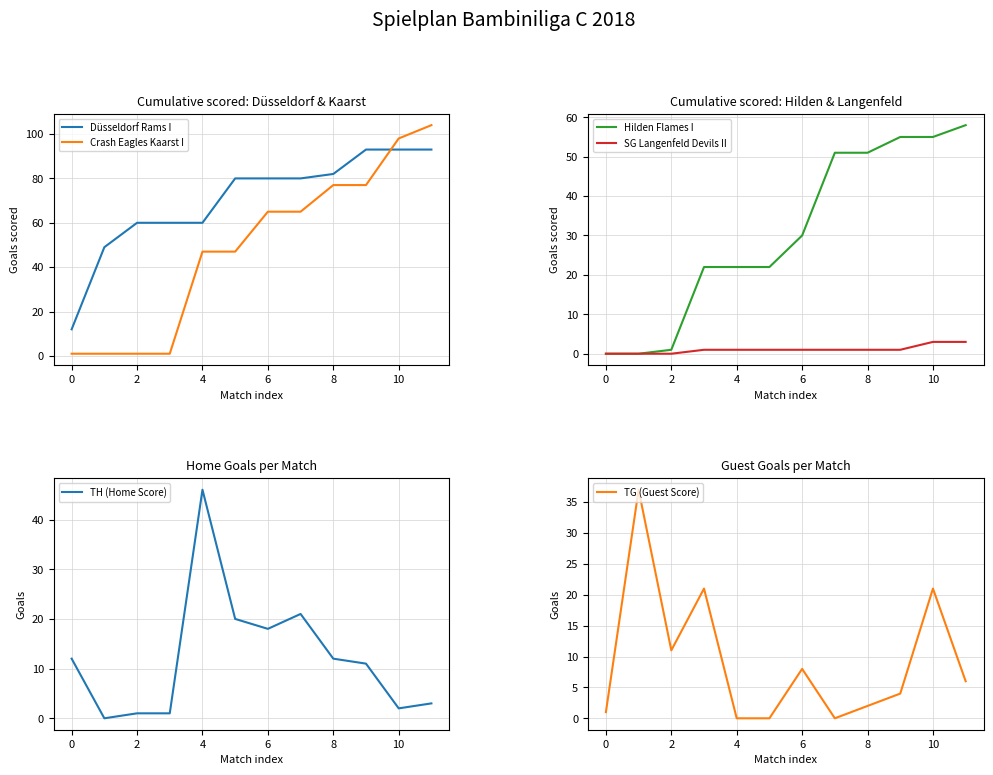

How many data points in TG (Guest Score) are less than 6?

6